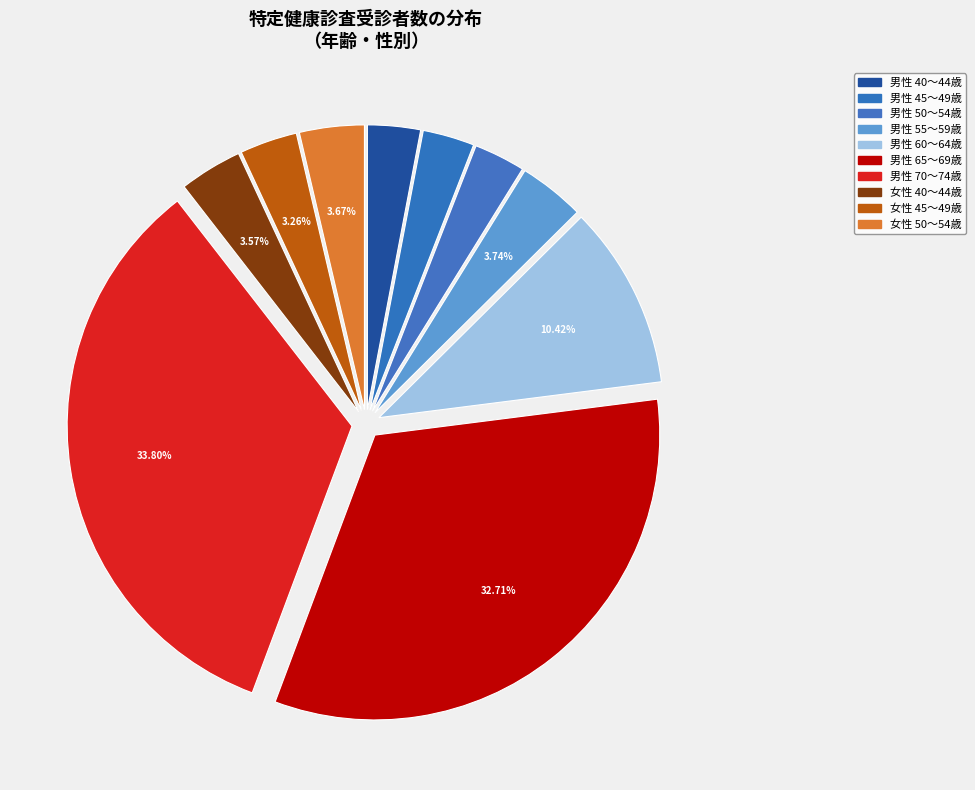

Count the number of slices in the pie.

10